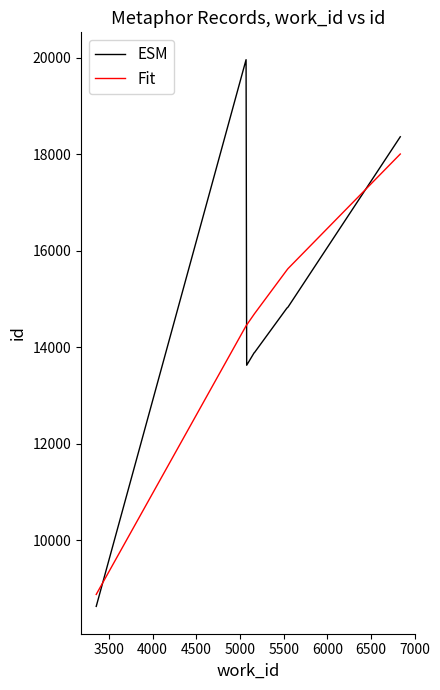

What is the minimum value shown in the chart?

8627.0